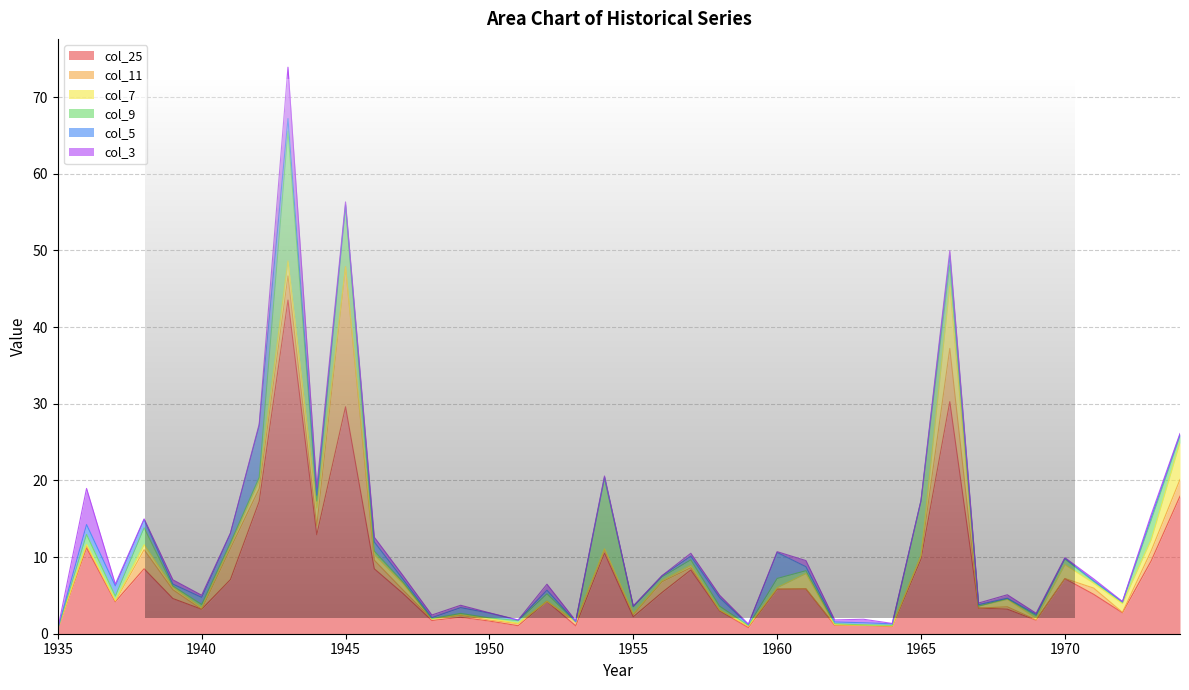

True or false: col_7 and col_25 cross at least once.

False